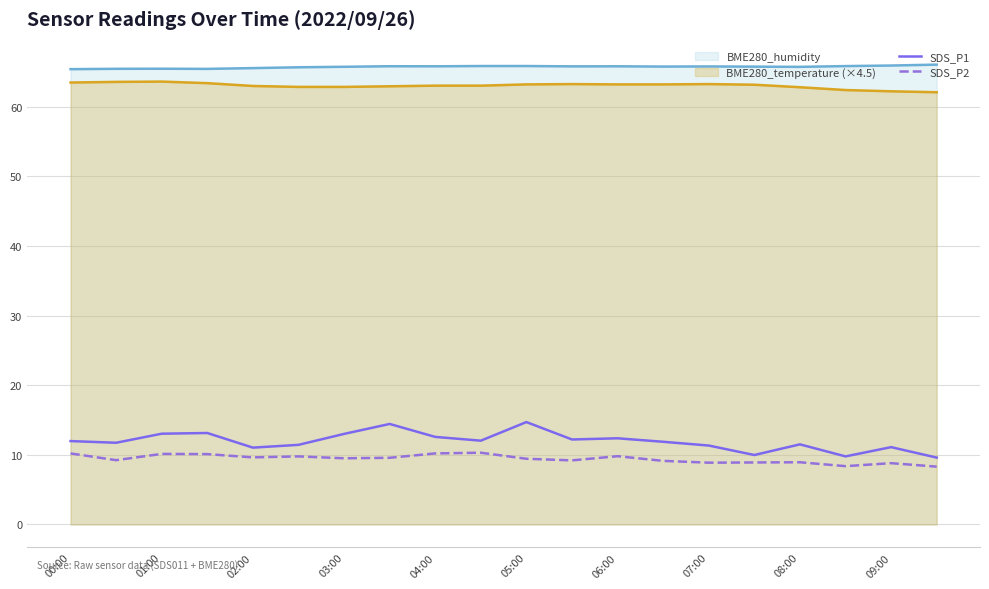

List the series in order of their peak value, lowest first.

SDS_P2, SDS_P1, BME280_temperature (×4.5), BME280_humidity